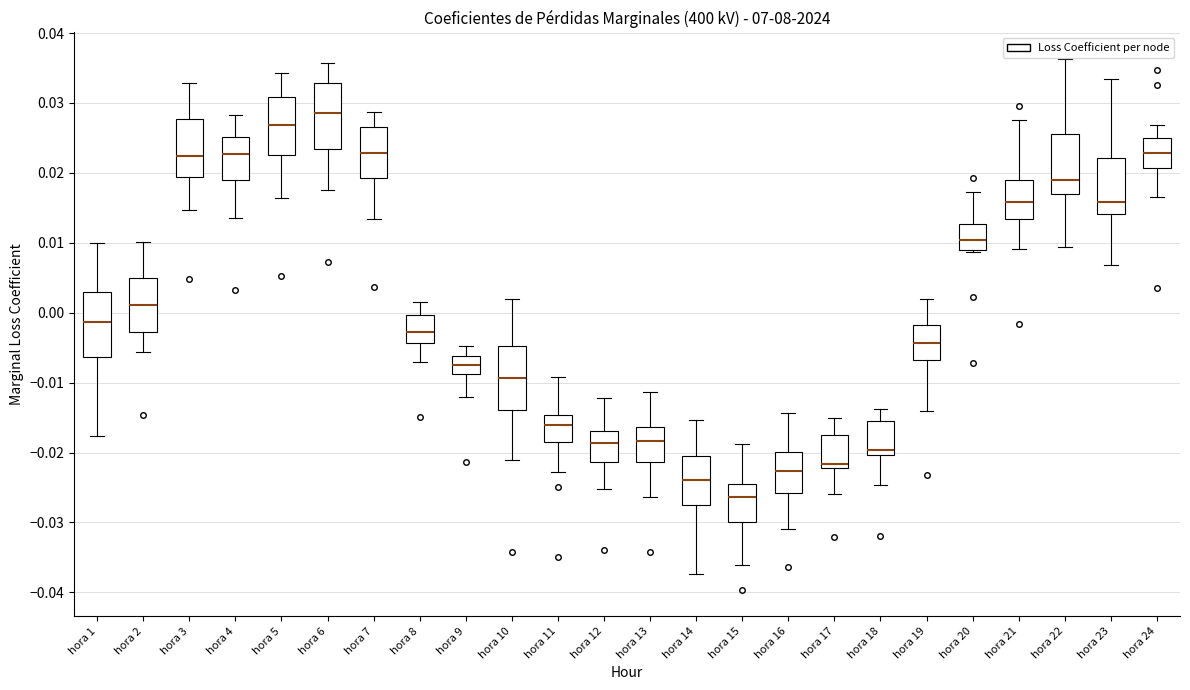

Which box has the lowest median line?

hora 15